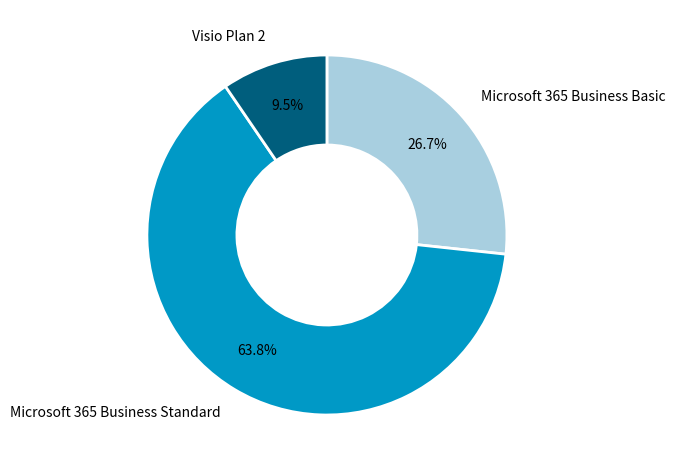

To the nearest percent, what is the difference between the Microsoft 365 Business Standard and Microsoft 365 Business Basic slice percentages?

37%